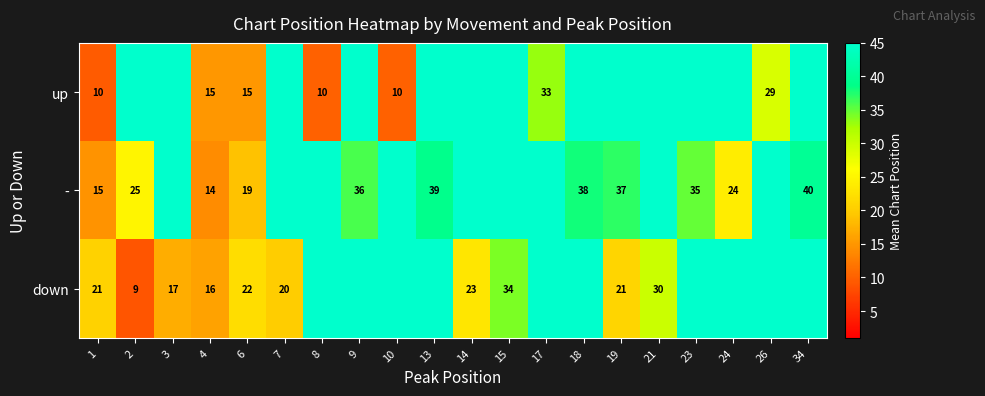

True or false: up has a value of 13 at 17.

False